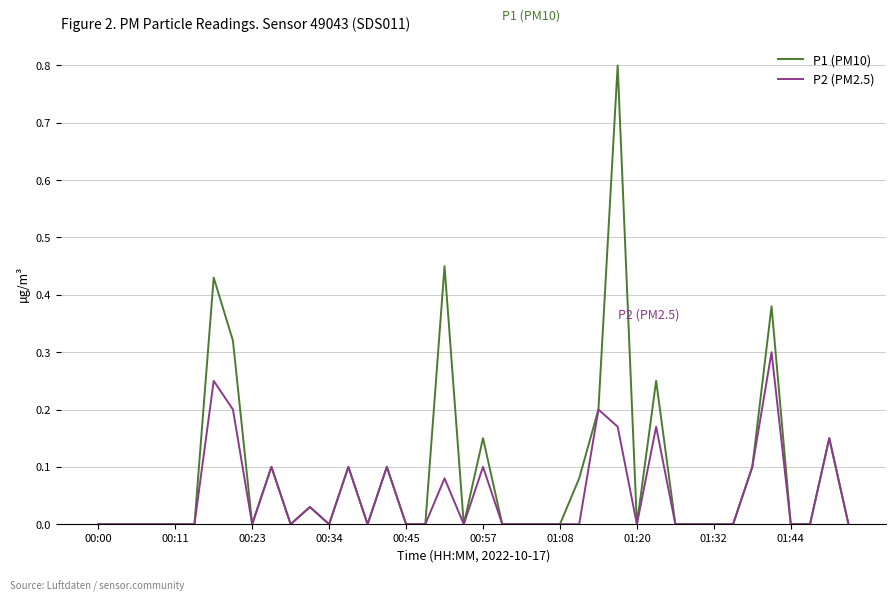

Which series has the largest total across all categories?

P1 (PM10)